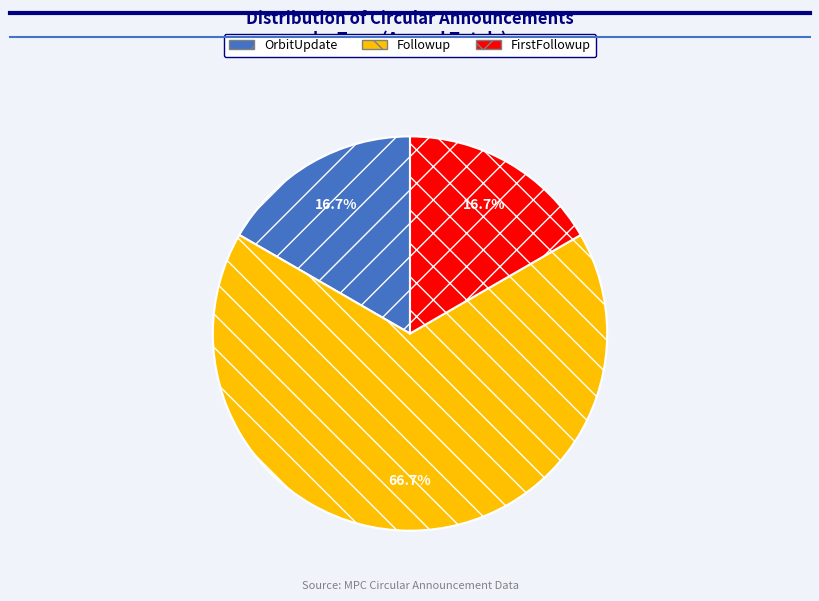

What is the largest slice in the pie chart?

Followup